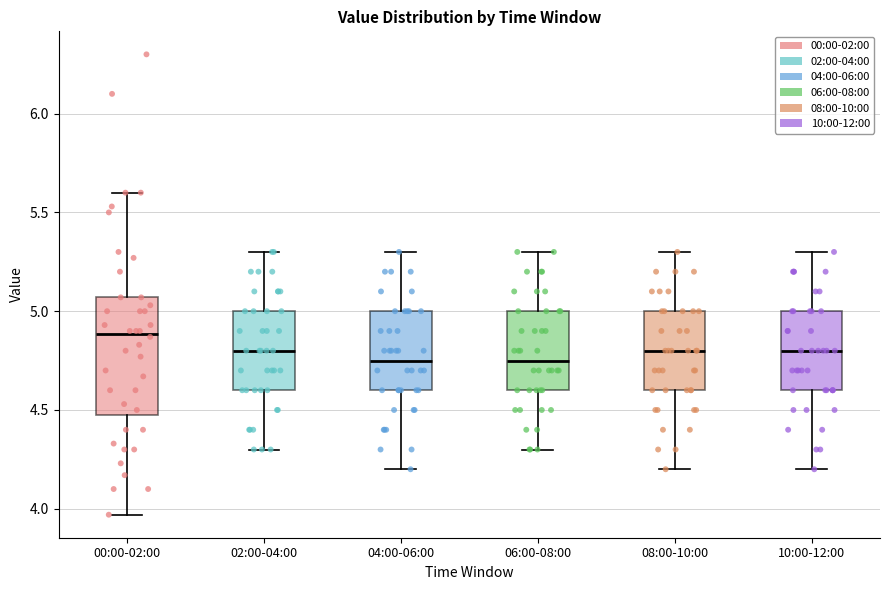

Comparing the boxes themselves (not the whiskers), which one is the tallest?

00:00-02:00